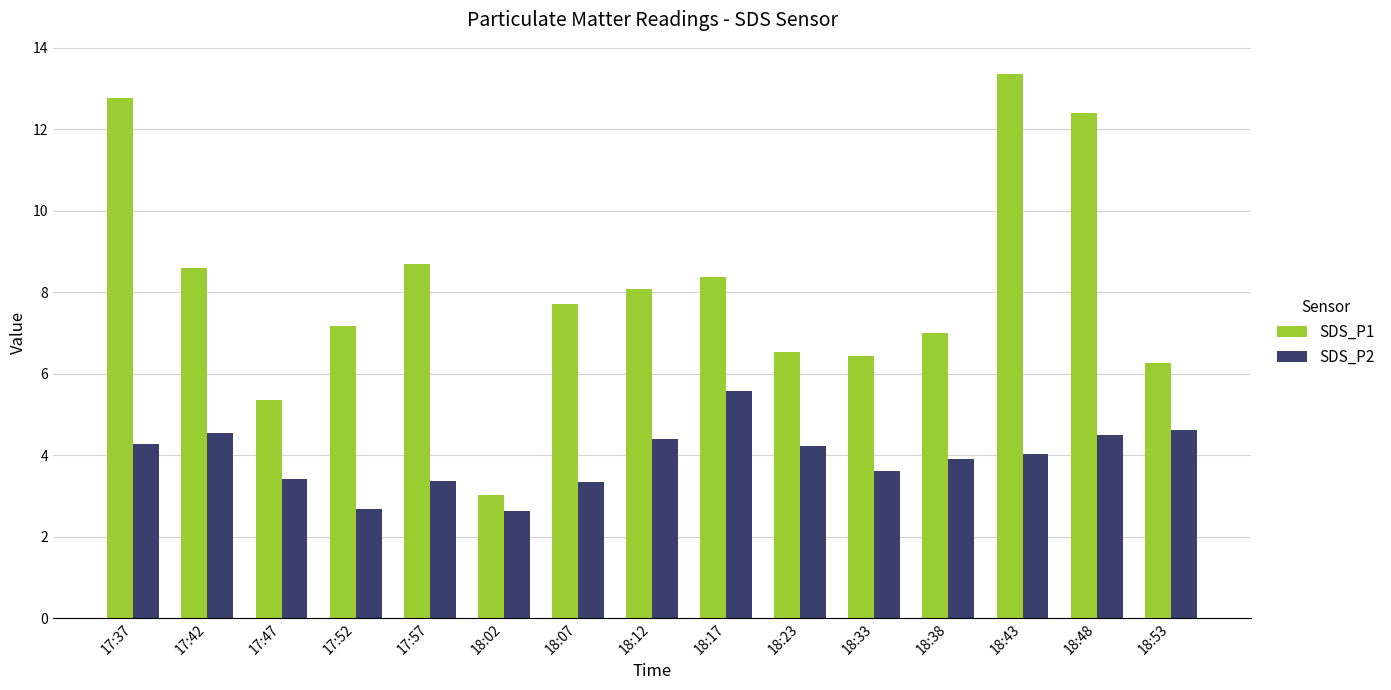

Where does the SDS_P1 series first go above 7?

17:37